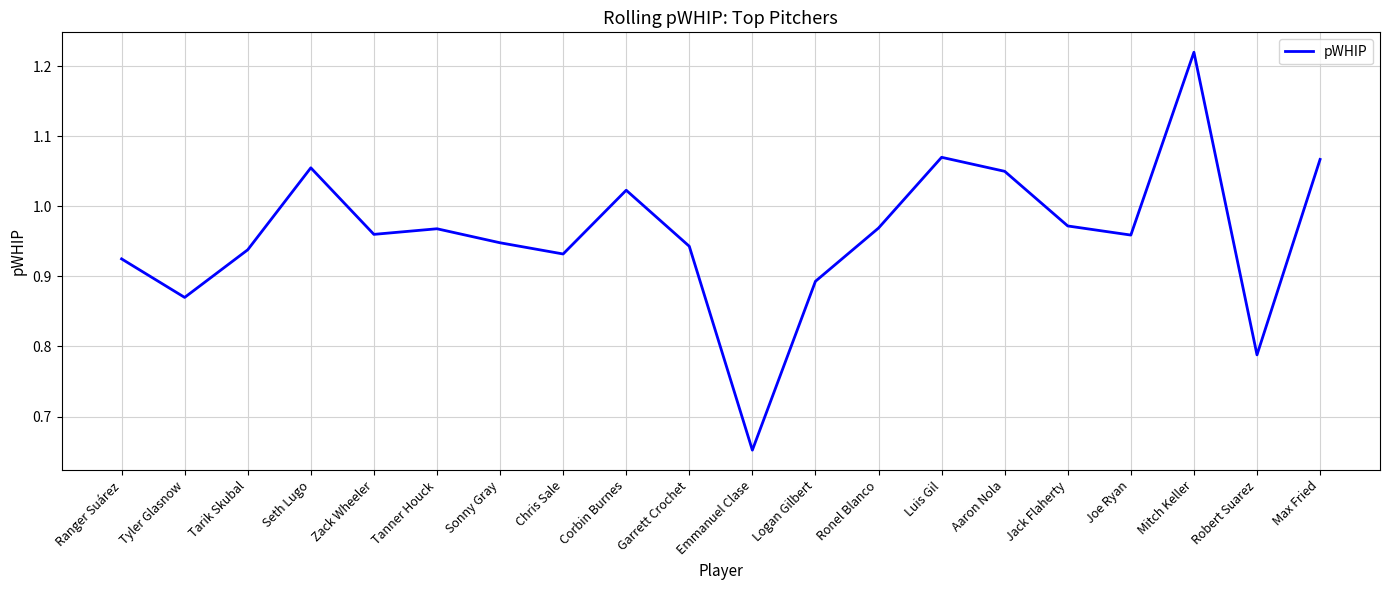

Does the chart have visible grid lines?

Yes